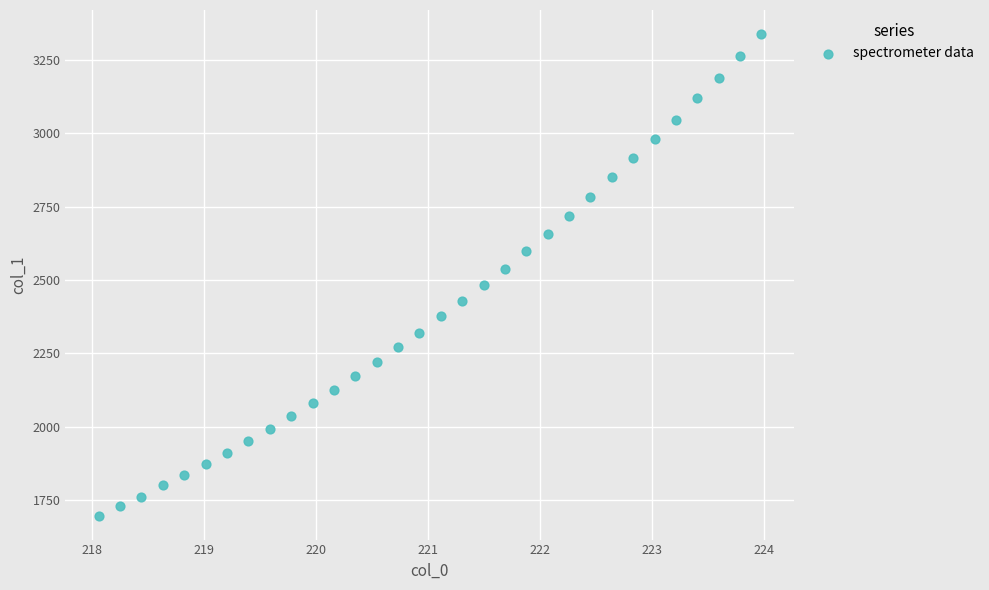

What is the range of X values (max minus min)?

5.9